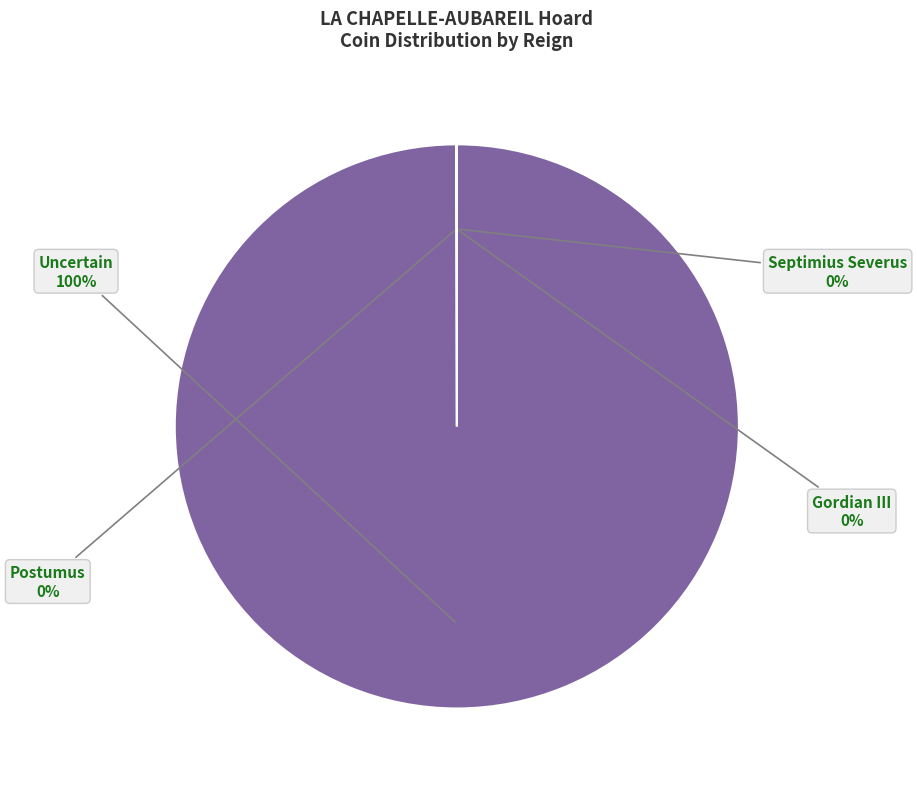

What is the largest slice in the pie chart?

Uncertain